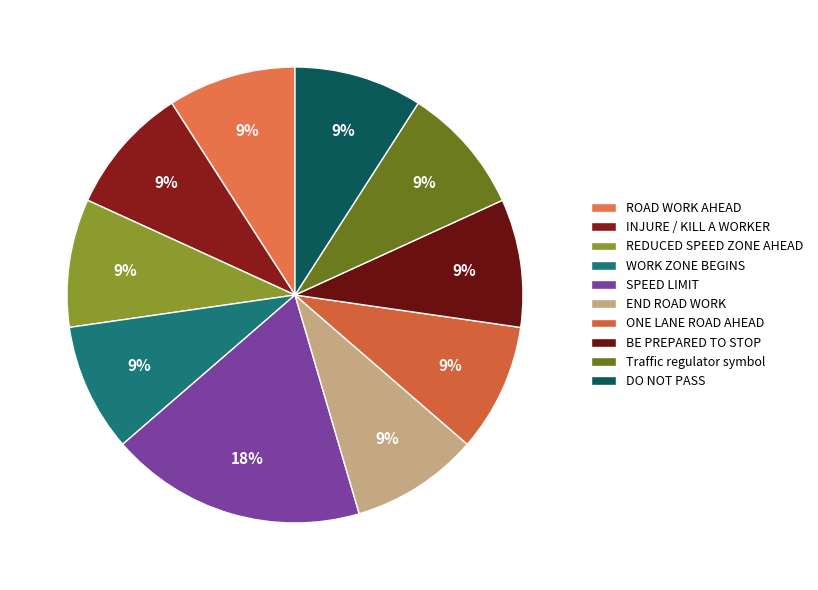

The BE PREPARED TO STOP slice represents 9% of the pie. True or false?

True